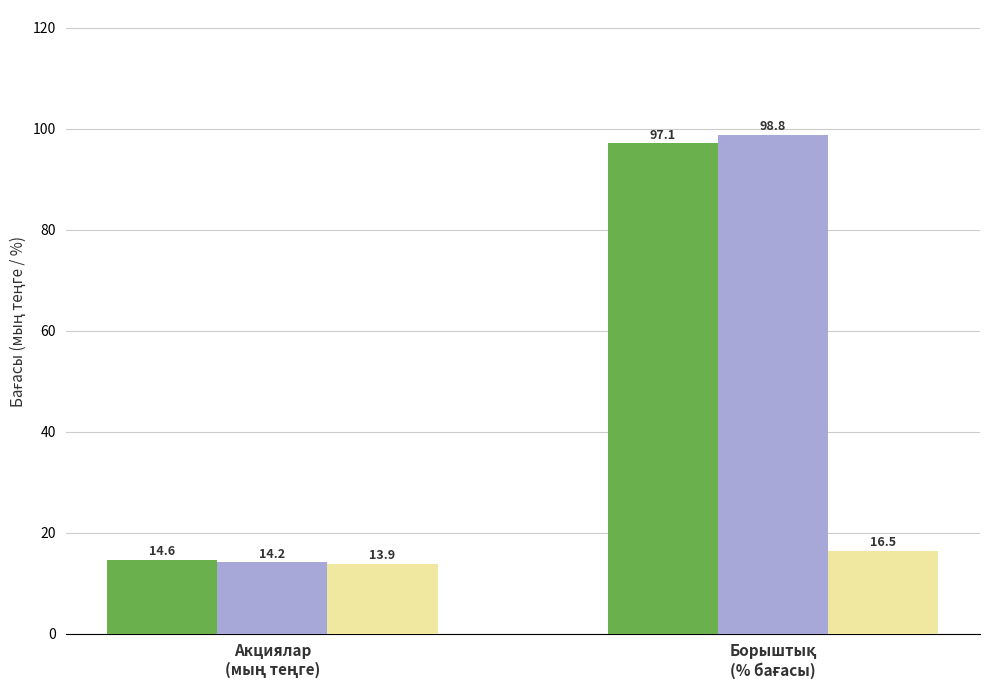

What is the minimum value shown in the chart?

13.9